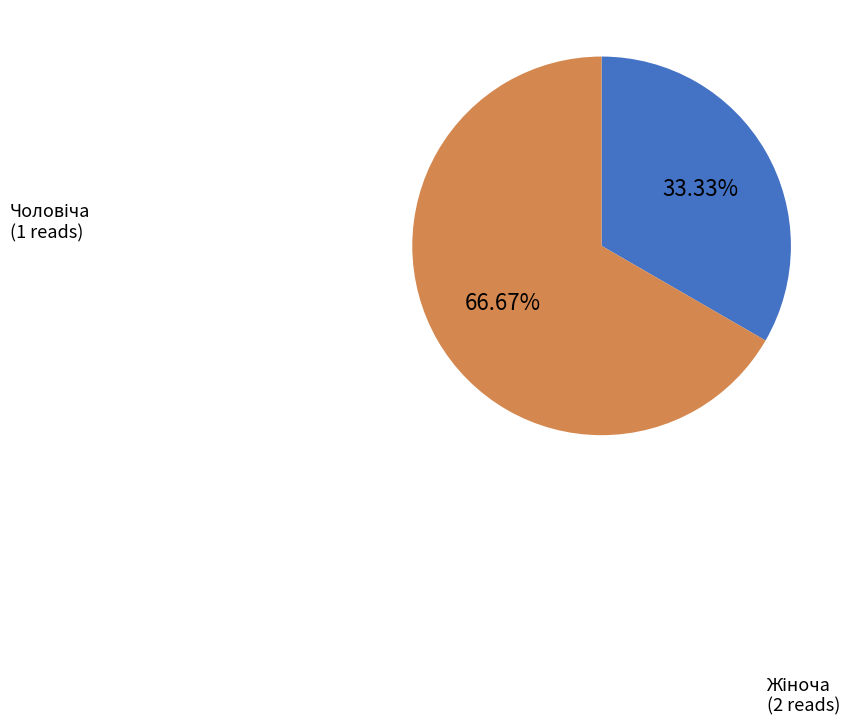

Does any single category account for the majority?

Yes